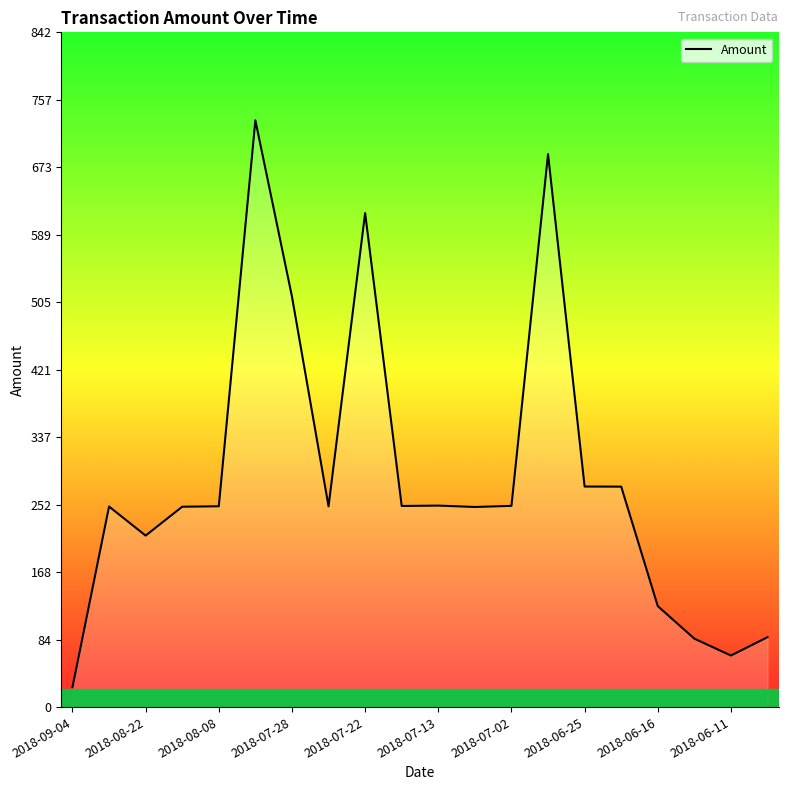

What is the sum of all values?

5704.7